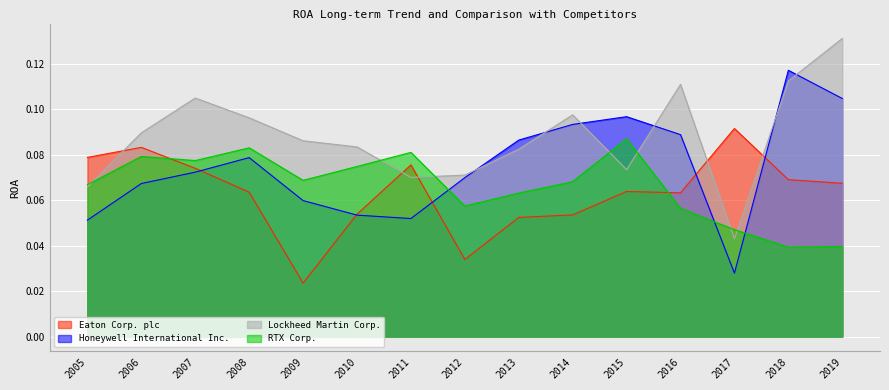

True or false: Honeywell International Inc. has a value of 0.1 at 2009.

False